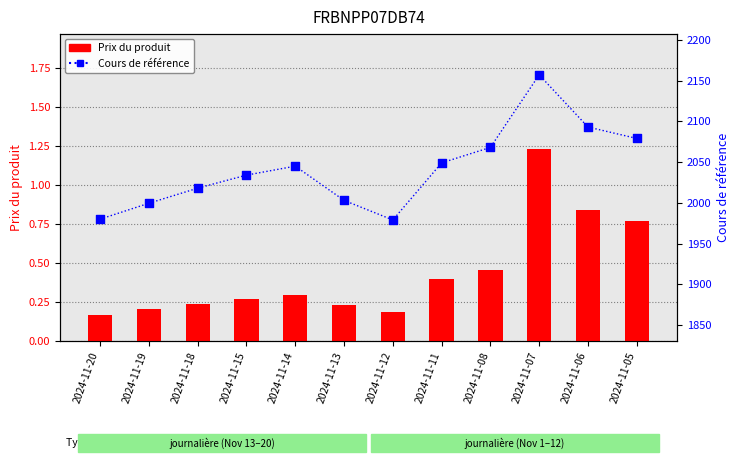

What are all the series names shown in the legend?

Prix du produit, Cours de référence